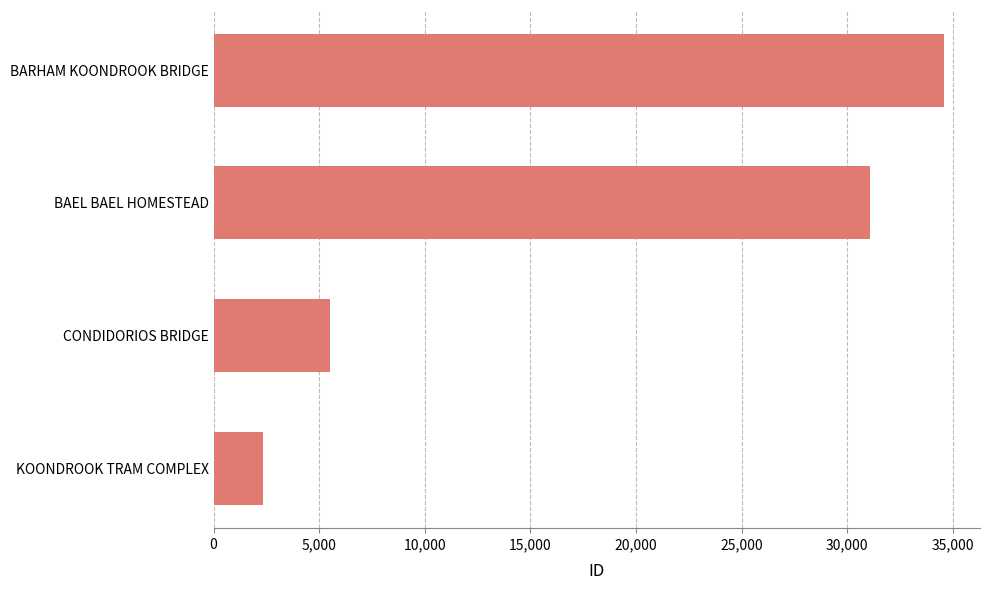

What is the average value?

18367